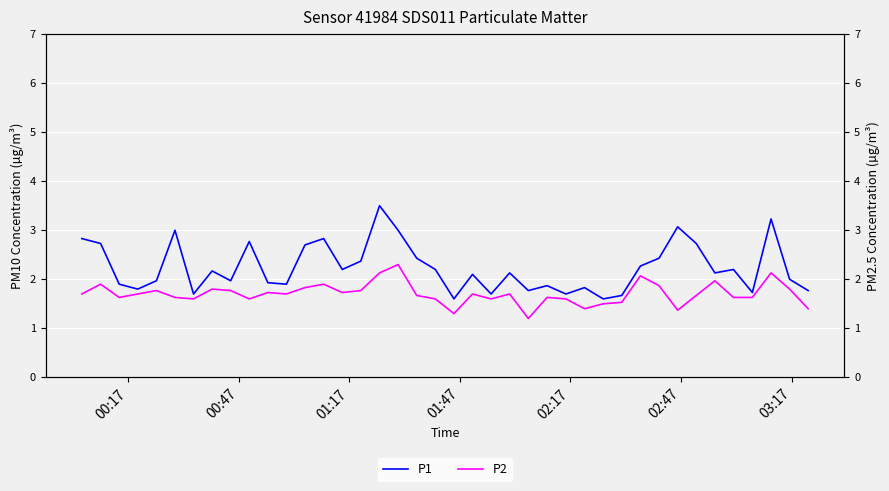

True or false: P2 and P1 intersect in this chart.

False